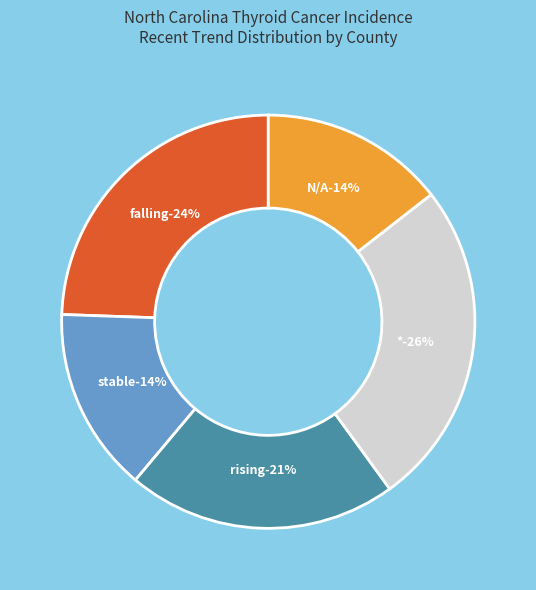

Is the sum of stable and stable greater than half?

No